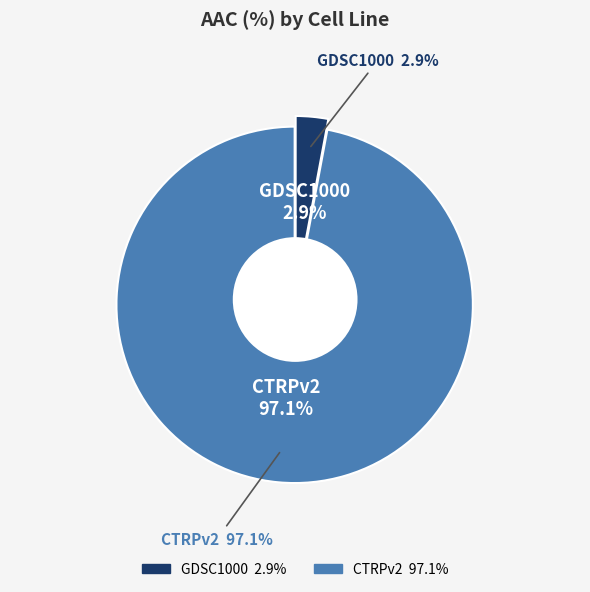

To the nearest percent, what percentage of the pie is CTRPv2?

97%